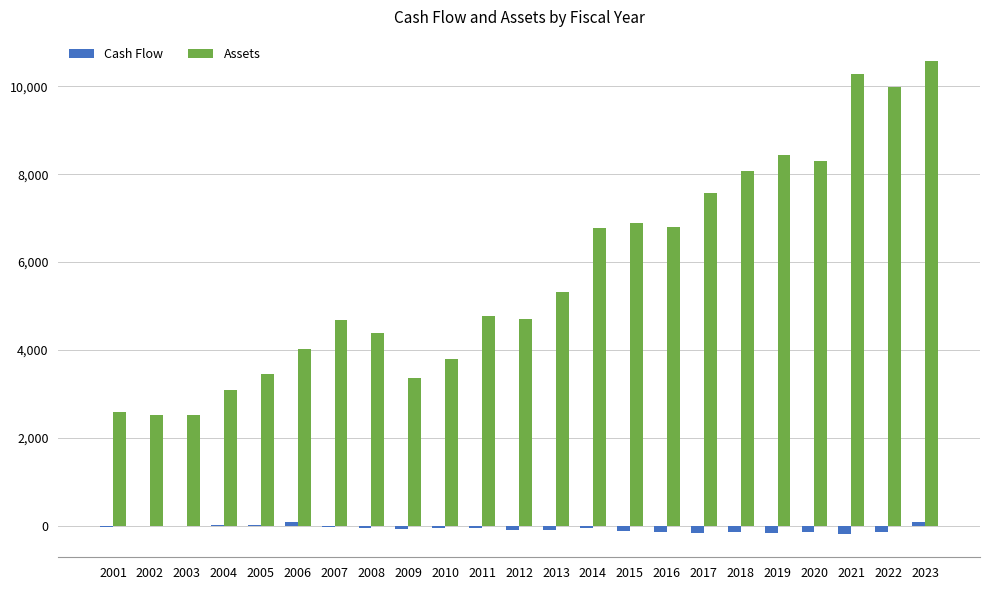

Is the value of Assets at 2019 greater than the value of Cash Flow at 2008?

Yes